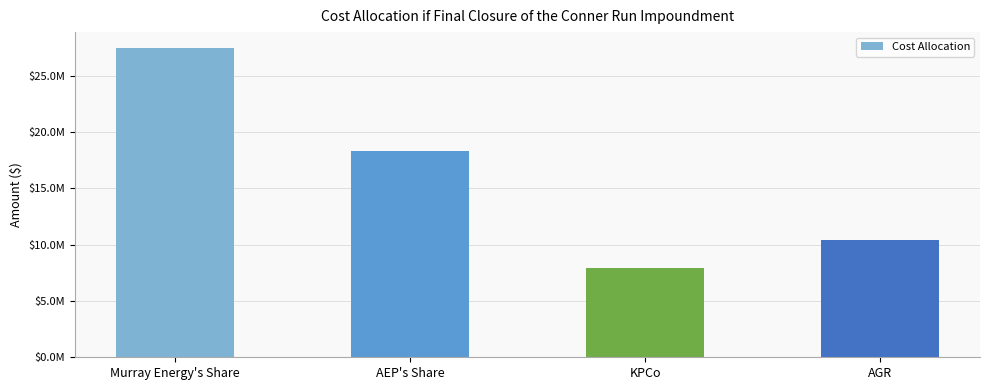

What is the label of the 4th bar from the right?

Murray Energy's Share